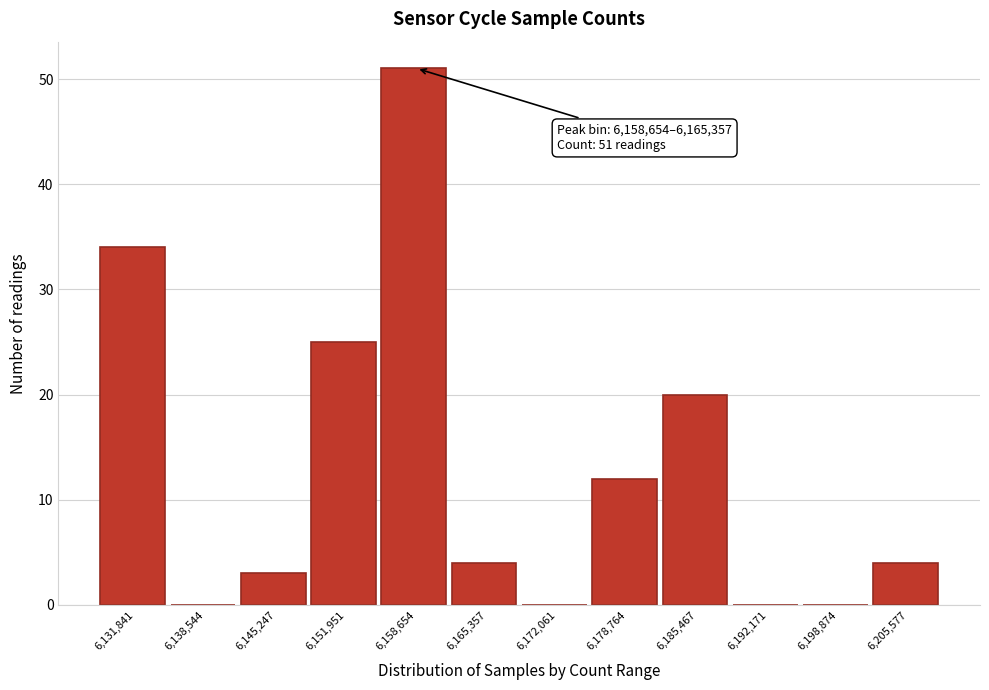

Reading right to left, list all the values displayed in this chart.

6,205,577=4	6,198,874=0	6,192,171=0	6,185,467=20	6,178,764=12	6,172,061=0	6,165,357=4	6,158,654=51	6,151,951=25	6,145,247=3	6,138,544=0	6,131,841=34